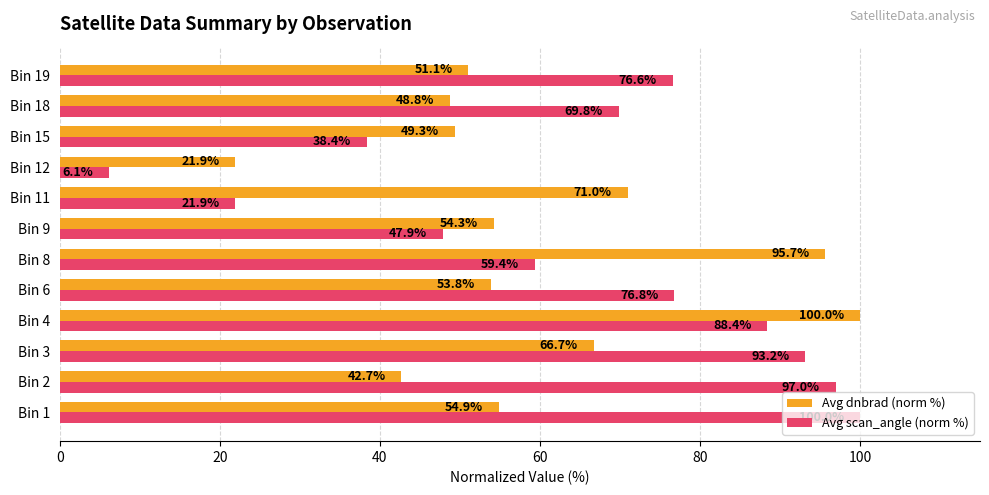

List the labels in order of Avg dnbrad (norm %) value, largest first.

Bin 4, Bin 8, Bin 11, Bin 3, Bin 1, Bin 9, Bin 6, Bin 19, Bin 15, Bin 18, Bin 2, Bin 12